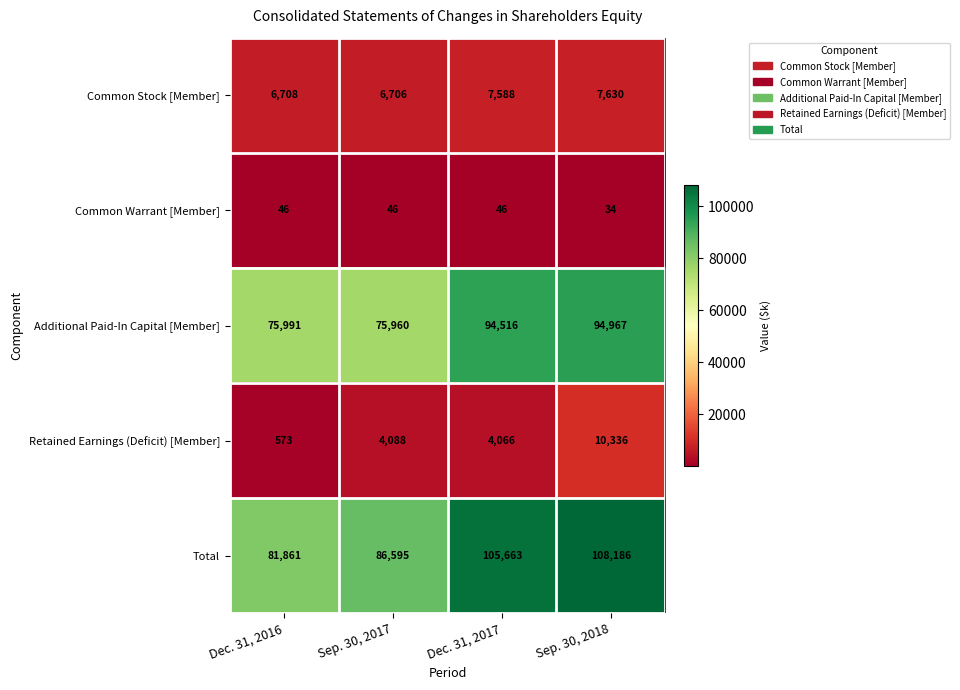

What is the sum of all Common Stock [Member] values?

28632